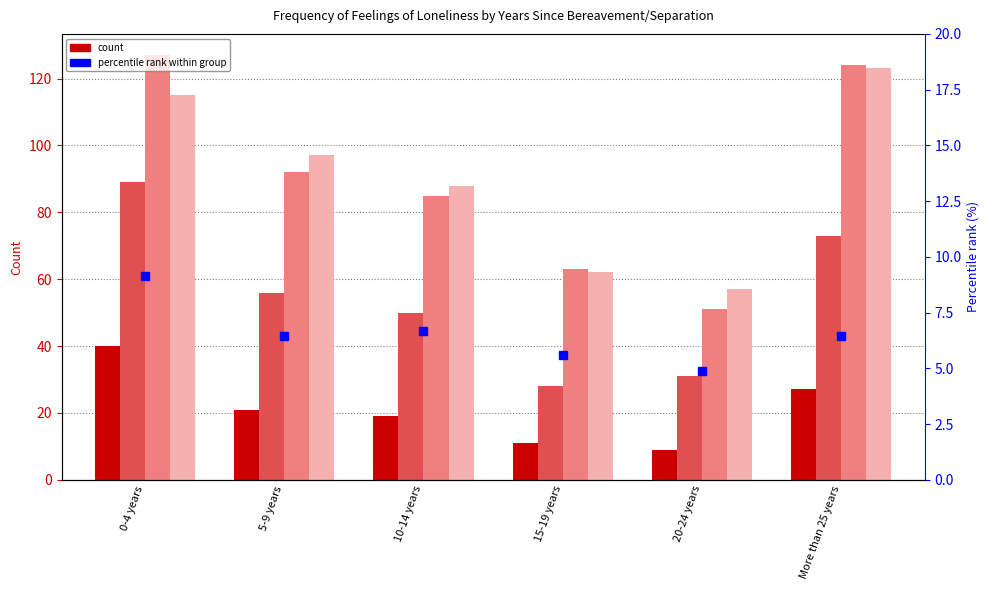

What is the difference between the maximum and minimum values in the Always or often series?

31.0